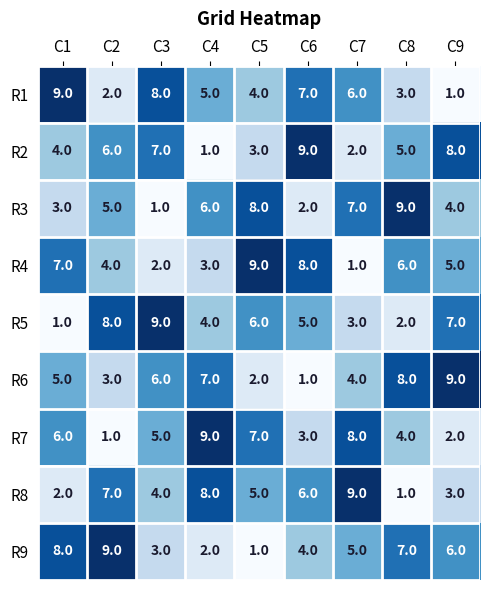

Is it true that R9 equals 7 at C7?

False